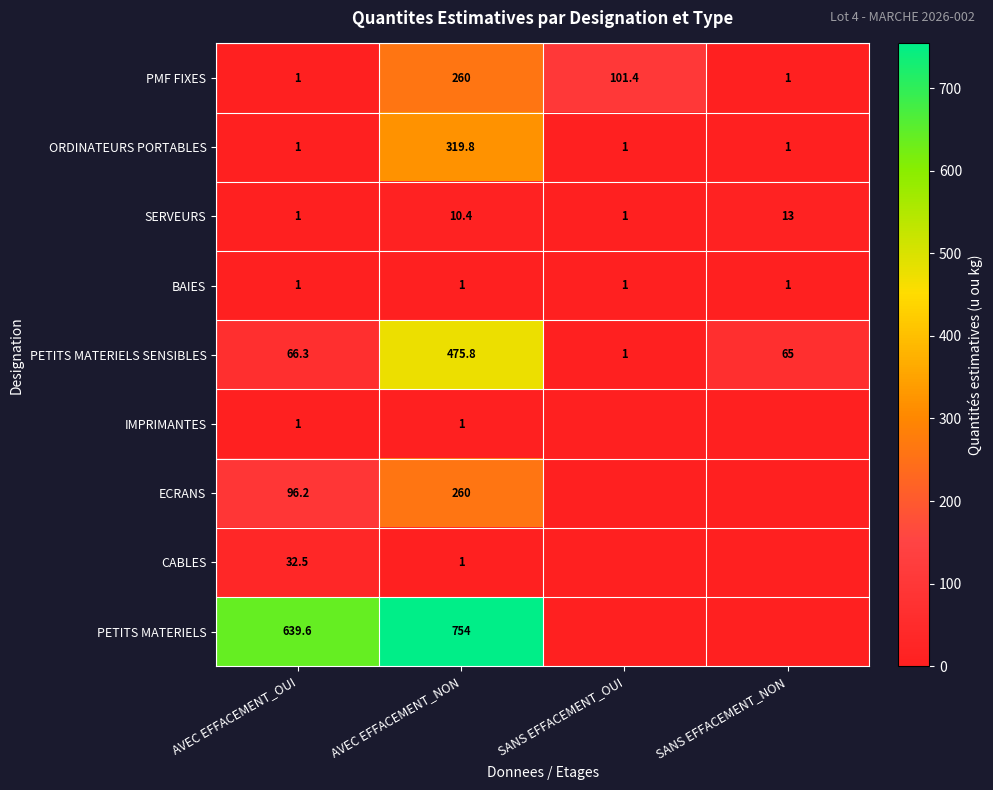

What is the sum of the SERVEURS values at AVEC EFFACEMENT_NON and AVEC EFFACEMENT_OUI?

11.4